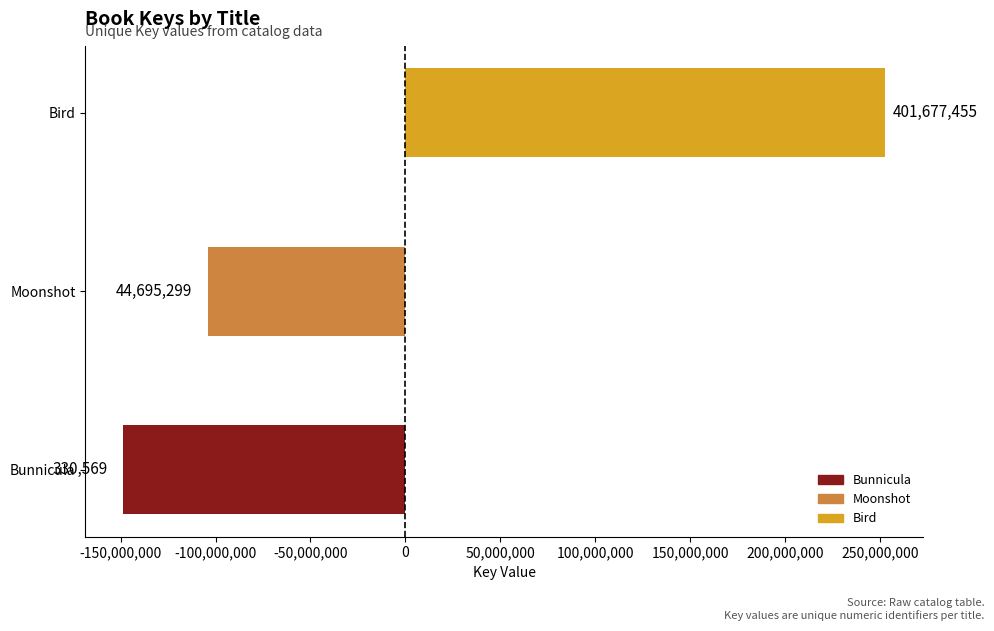

Does the chart contain any negative values?

Yes